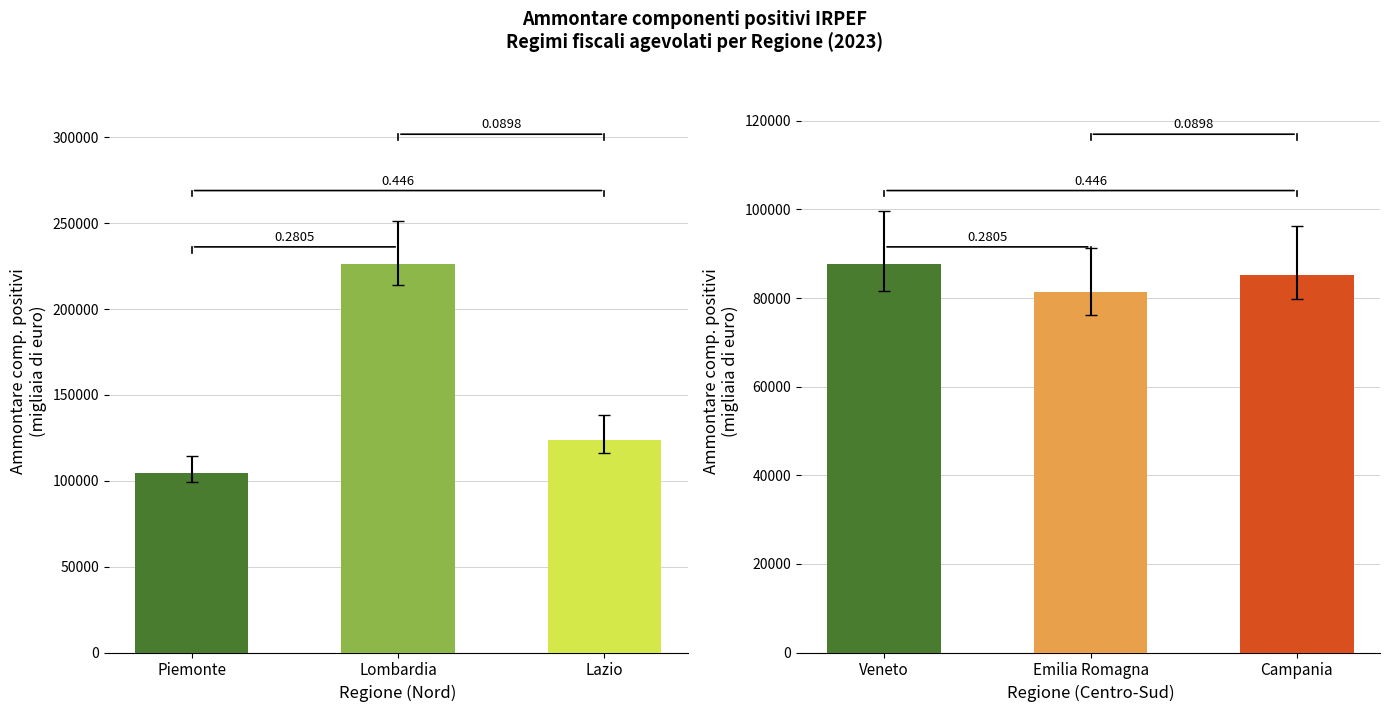

At which category is the sum across all series the highest?

Lombardia